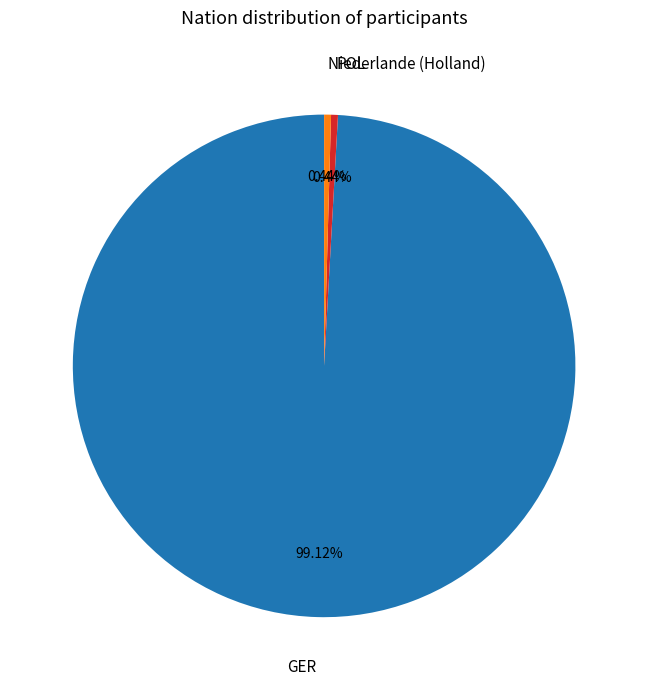

Does any single category account for the majority?

Yes